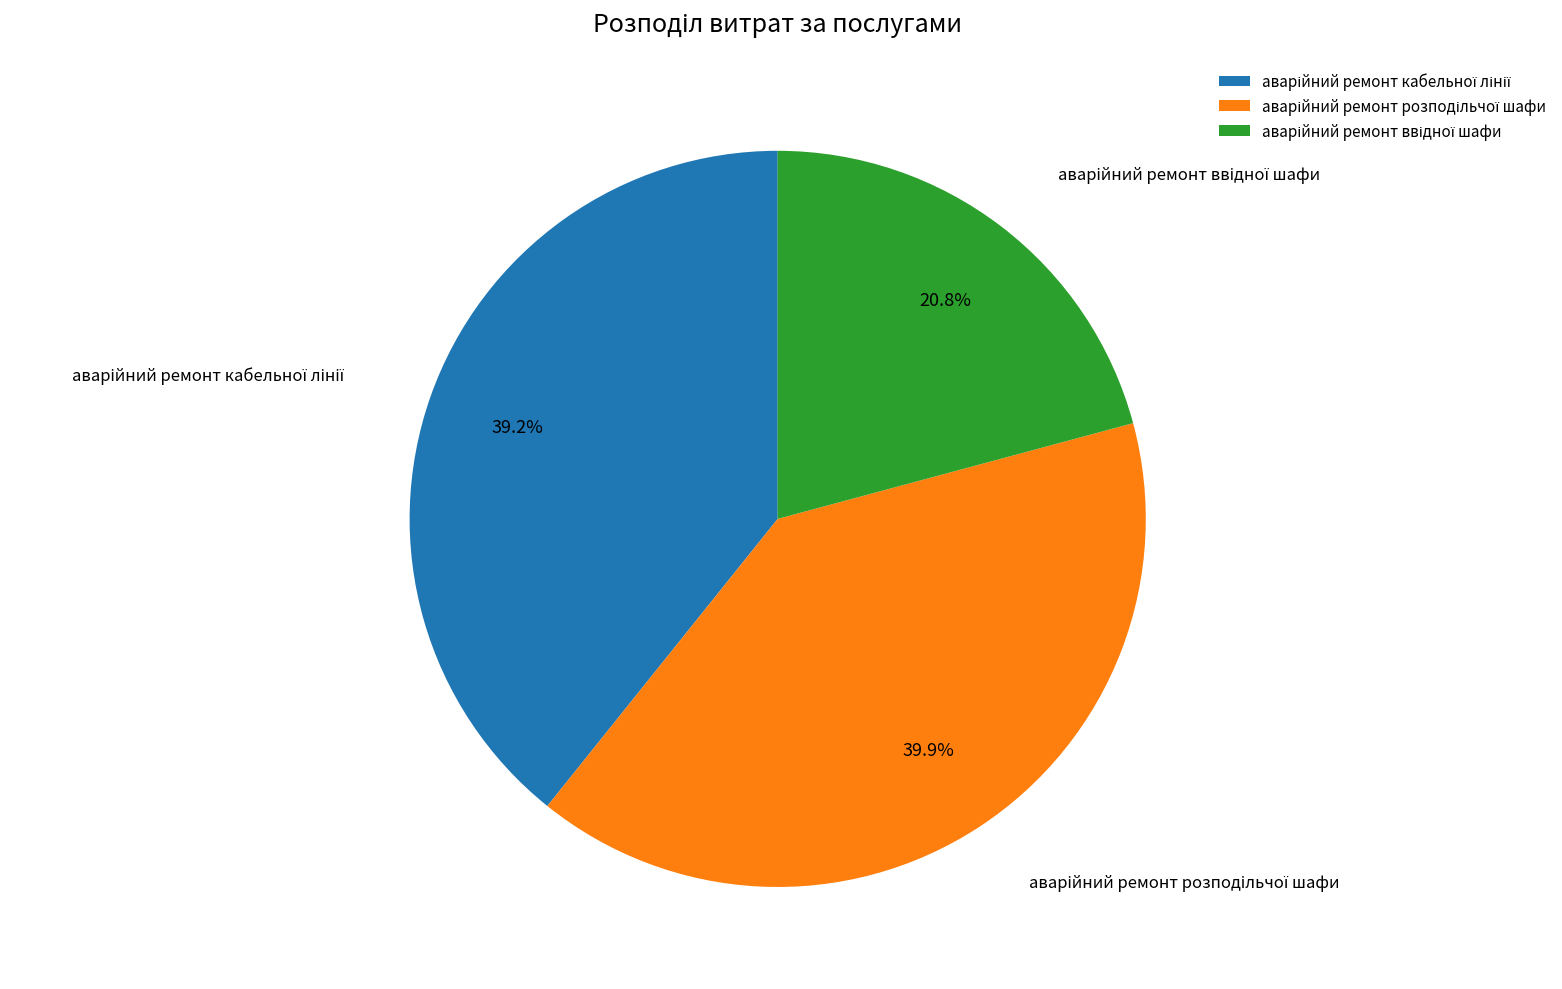

Is there a majority slice in this chart?

No